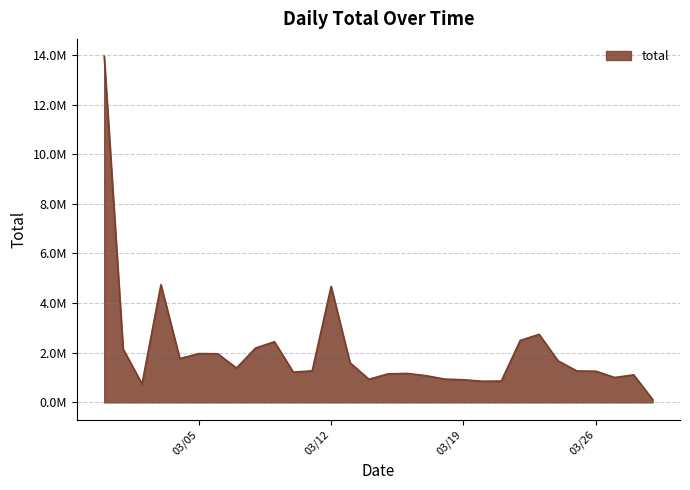

Does the chart have visible grid lines?

Yes